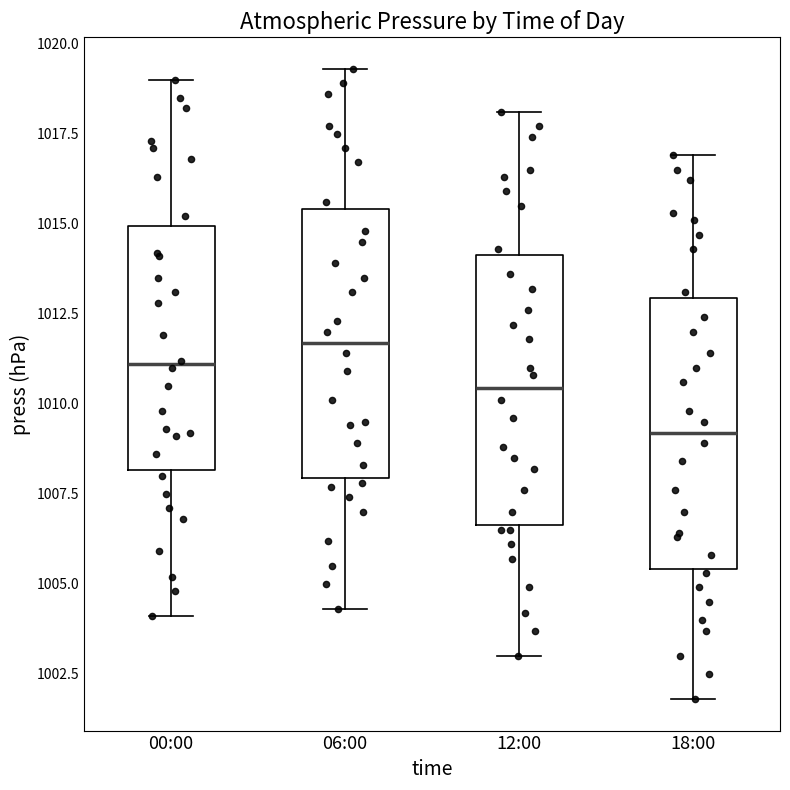

Where does the upper whisker of the box for 00:00 end on the y-axis? The values are not printed on the chart, so give them approximately, as read against the axis.

1019.0